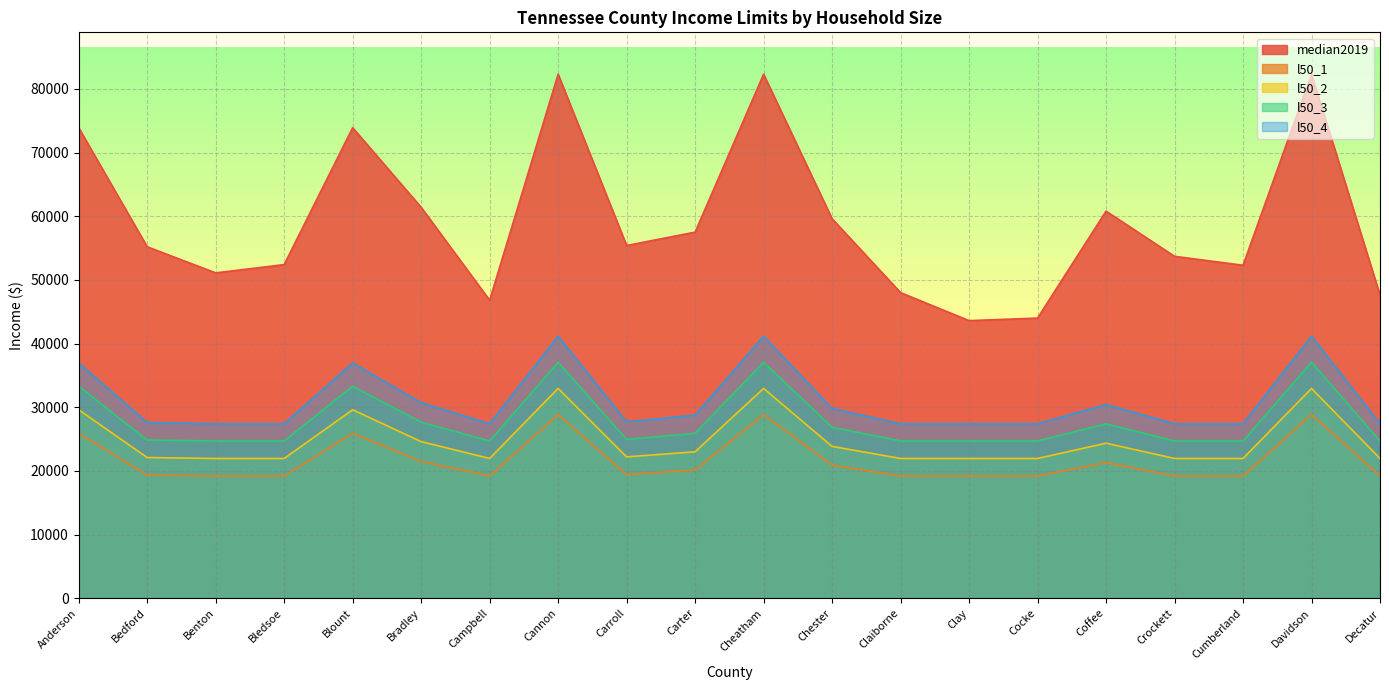

The median2019 series shows 37148 at Bedford. True or false?

False